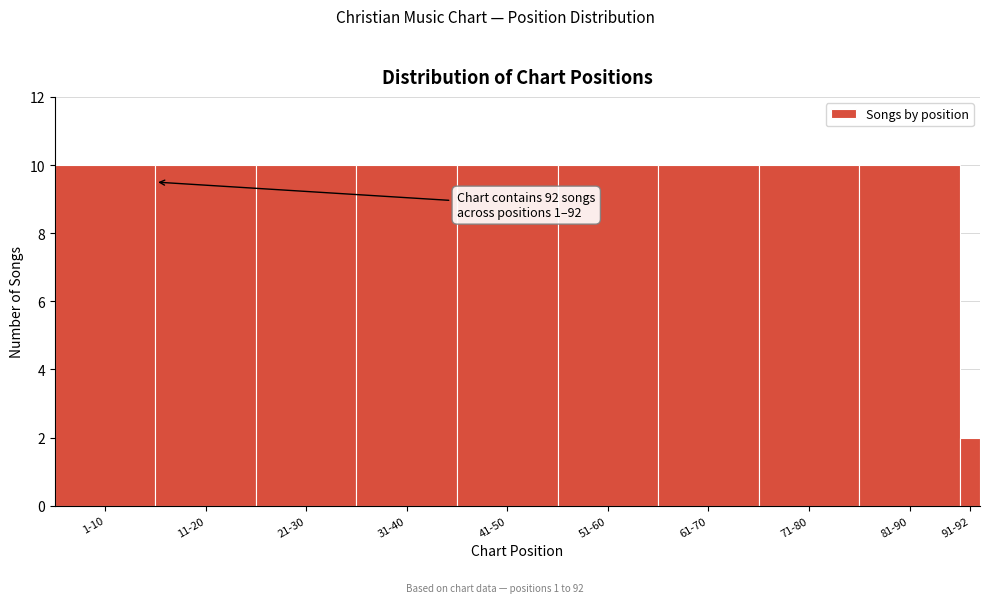

Reading right to left, extract all data points from this chart.

91-92=2	81-90=10	71-80=10	61-70=10	51-60=10	41-50=10	31-40=10	21-30=10	11-20=10	1-10=10